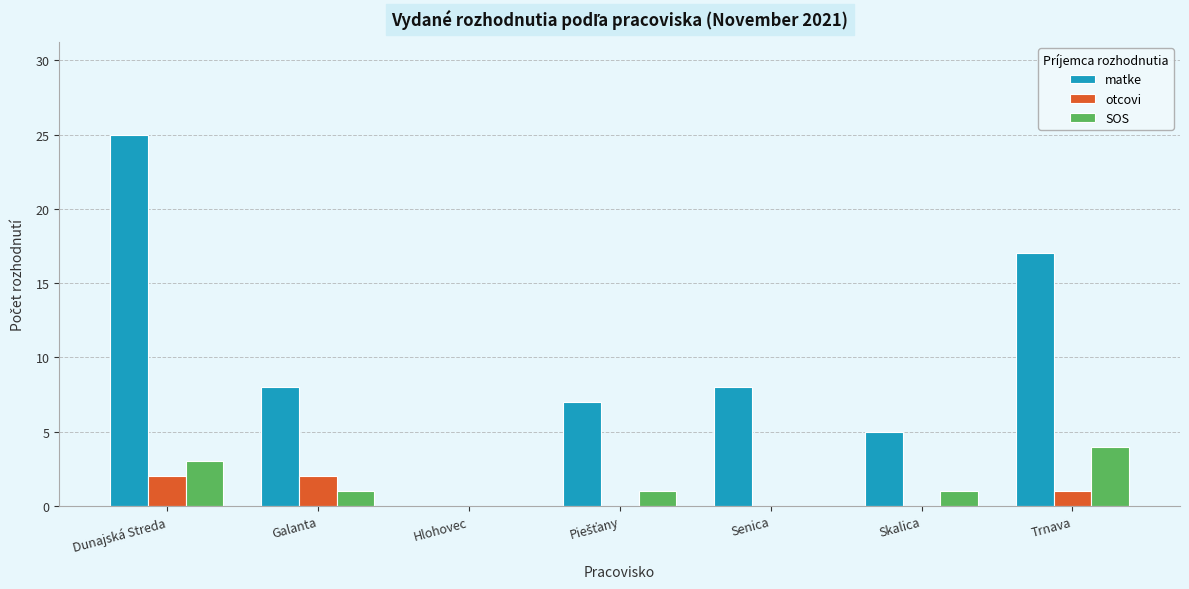

Is it true that otcovi equals 2 at Galanta?

True